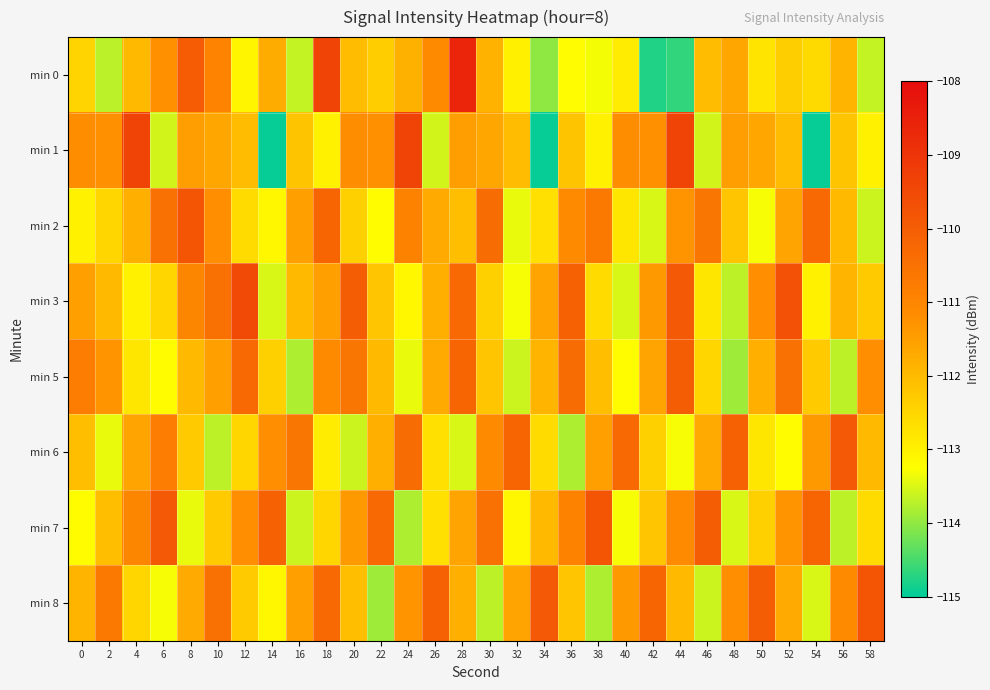

Reading left to right, transcribe all the data shown in this chart.

min 0: 0=-112.5	2=-113.7	4=-112.0	6=-111.2	8=-110.0	10=-110.9	12=-113.1	14=-111.7	16=-113.7	18=-109.4	20=-112.0	22=-112.3	24=-111.8	26=-111.1	28=-108.6	30=-111.9	32=-113.0	34=-114.0	36=-113.2	38=-113.3	40=-112.9	42=-114.8	44=-114.7	46=-112.0	48=-111.6	50=-112.8	52=-112.4	54=-112.6	56=-111.9	58=-113.7
min 1: 0=-111.2	2=-111.2	4=-109.4	6=-113.6	8=-111.5	10=-111.6	12=-112.0	14=-115.0	16=-112.2	18=-113.0	20=-111.2	22=-111.2	24=-109.4	26=-113.6	28=-111.5	30=-111.6	32=-112.0	34=-115.0	36=-112.2	38=-113.0	40=-111.2	42=-111.2	44=-109.4	46=-113.6	48=-111.5	50=-111.6	52=-112.0	54=-115.0	56=-112.2	58=-113.0
min 2: 0=-113.0	2=-112.5	4=-111.8	6=-110.5	8=-109.8	10=-111.2	12=-112.6	14=-113.1	16=-111.5	18=-110.2	20=-112.4	22=-113.2	24=-110.9	26=-111.7	28=-112.1	30=-110.4	32=-113.4	34=-112.7	36=-111.1	38=-110.7	40=-112.8	42=-113.5	44=-111.3	46=-110.6	48=-112.2	50=-113.3	52=-111.6	54=-110.3	56=-112.0	58=-113.6
min 3: 0=-111.5	2=-112.0	4=-113.0	6=-112.5	8=-111.0	10=-110.5	12=-109.5	14=-113.5	16=-112.0	18=-111.5	20=-110.0	22=-112.2	24=-113.1	26=-111.8	28=-110.3	30=-112.4	32=-113.3	34=-111.6	36=-110.1	38=-112.6	40=-113.5	42=-111.4	44=-109.9	46=-112.8	48=-113.7	50=-111.2	52=-109.7	54=-113.0	56=-111.9	58=-112.3
min 5: 0=-110.8	2=-111.3	4=-112.8	6=-113.2	8=-112.0	10=-111.5	12=-110.3	14=-112.4	16=-113.8	18=-111.1	20=-110.6	22=-112.0	24=-113.4	26=-111.7	28=-110.2	30=-112.2	32=-113.6	34=-111.9	36=-110.4	38=-112.1	40=-113.2	42=-111.6	44=-110.0	46=-112.5	48=-113.9	50=-111.8	52=-110.5	54=-112.3	56=-113.7	58=-111.2
min 6: 0=-112.1	2=-113.4	4=-111.6	6=-110.8	8=-112.3	10=-113.7	12=-112.5	14=-111.2	16=-110.6	18=-112.9	20=-113.6	22=-111.8	24=-110.4	26=-112.7	28=-113.5	30=-111.1	32=-110.2	34=-112.6	36=-113.8	38=-111.5	40=-110.3	42=-112.4	44=-113.3	46=-111.7	48=-110.1	50=-112.8	52=-113.2	54=-111.4	56=-109.9	58=-112.0
min 7: 0=-113.2	2=-112.1	4=-111.0	6=-109.9	8=-113.4	10=-112.3	12=-111.2	14=-110.1	16=-113.6	18=-112.5	20=-111.4	22=-110.3	24=-113.8	26=-112.7	28=-111.6	30=-110.5	32=-113.1	34=-112.0	36=-110.9	38=-109.8	40=-113.3	42=-112.2	44=-111.1	46=-110.0	48=-113.5	50=-112.4	52=-111.3	54=-110.2	56=-113.7	58=-112.6
min 8: 0=-111.9	2=-110.7	4=-112.5	6=-113.3	8=-111.7	10=-110.5	12=-112.3	14=-113.1	16=-111.5	18=-110.3	20=-112.1	22=-113.9	24=-111.3	26=-110.1	28=-111.8	30=-113.7	32=-111.6	34=-109.9	36=-112.2	38=-113.8	40=-111.4	42=-110.2	44=-112.0	46=-113.6	48=-111.2	50=-110.0	52=-111.7	54=-113.5	56=-111.1	58=-109.8